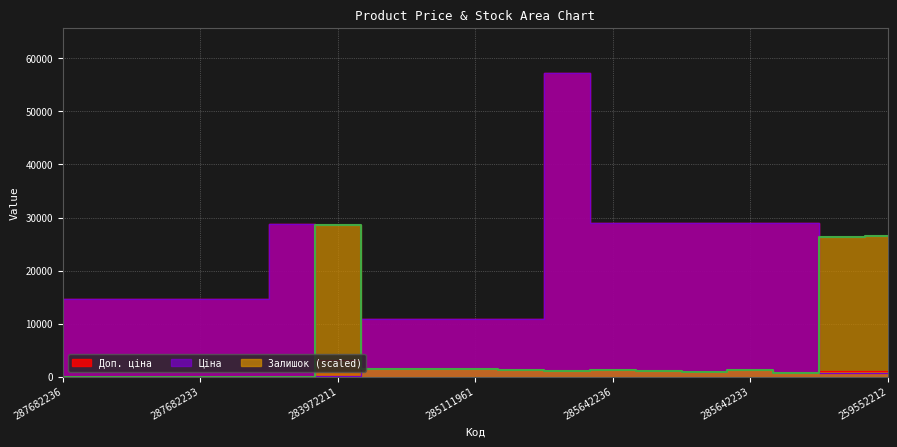

Which series has the widest spread of values?

Ціна